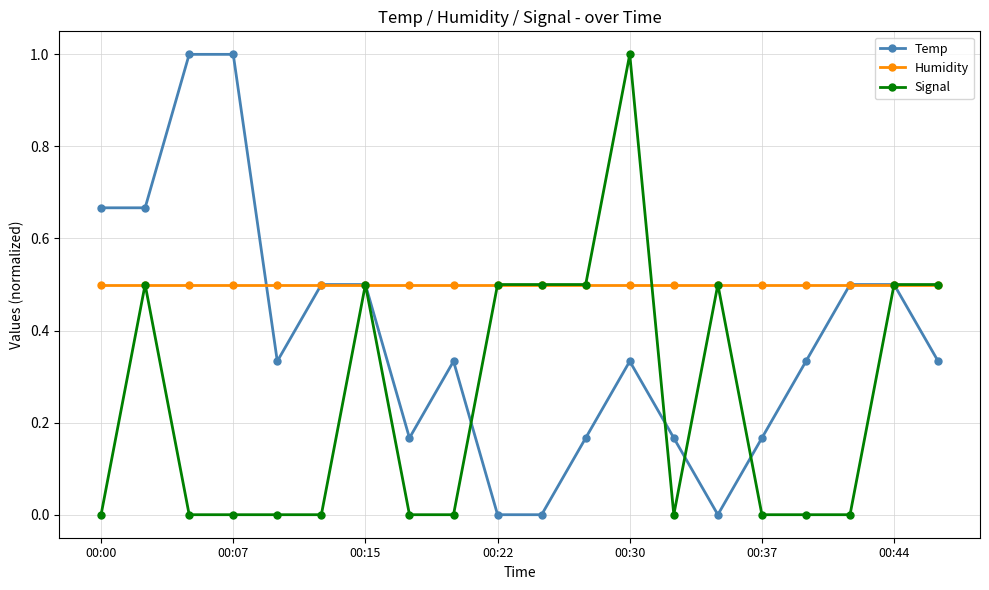

How many lines are shown in the chart?

3